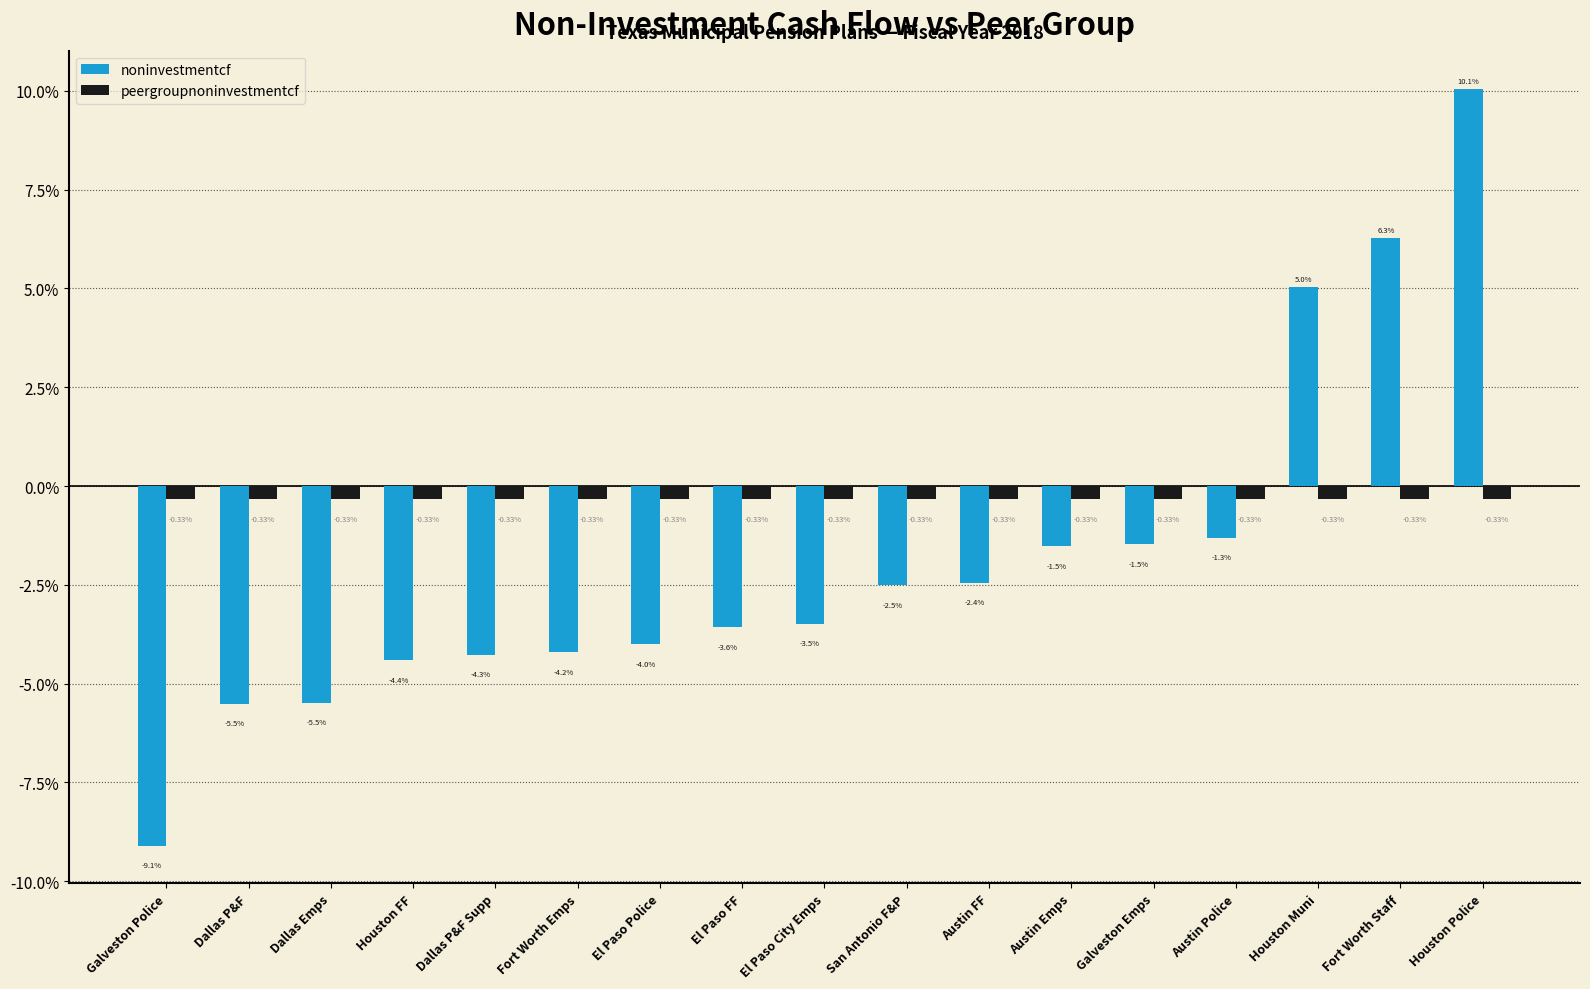

Rank the series at Austin FF from lowest to highest value.

noninvestmentcf, peergroupnoninvestmentcf